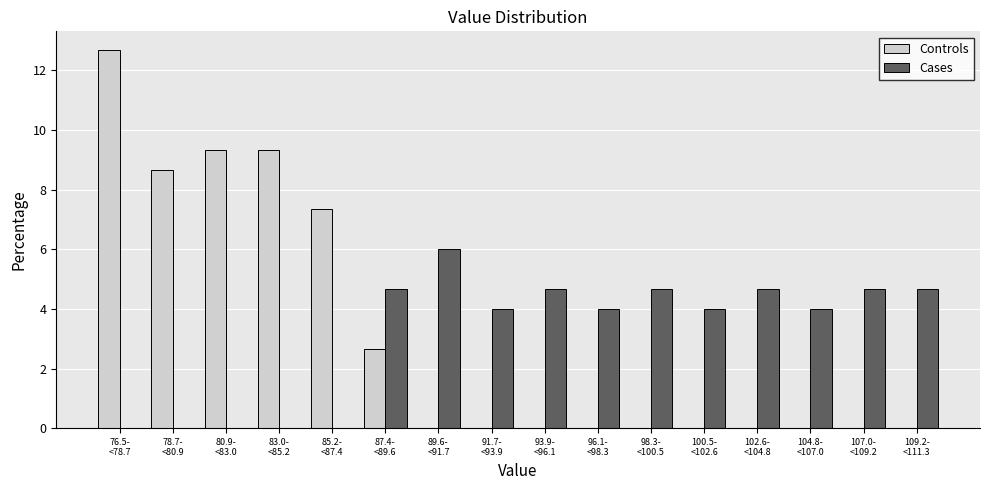

What is the sum of all Cases values?

50.0